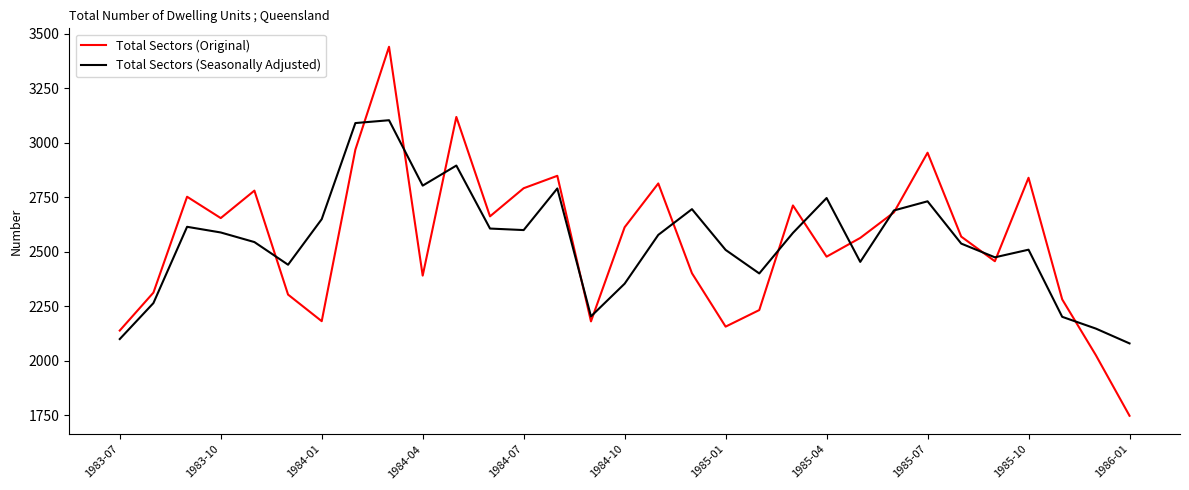

What is the maximum value shown in the chart?

3441